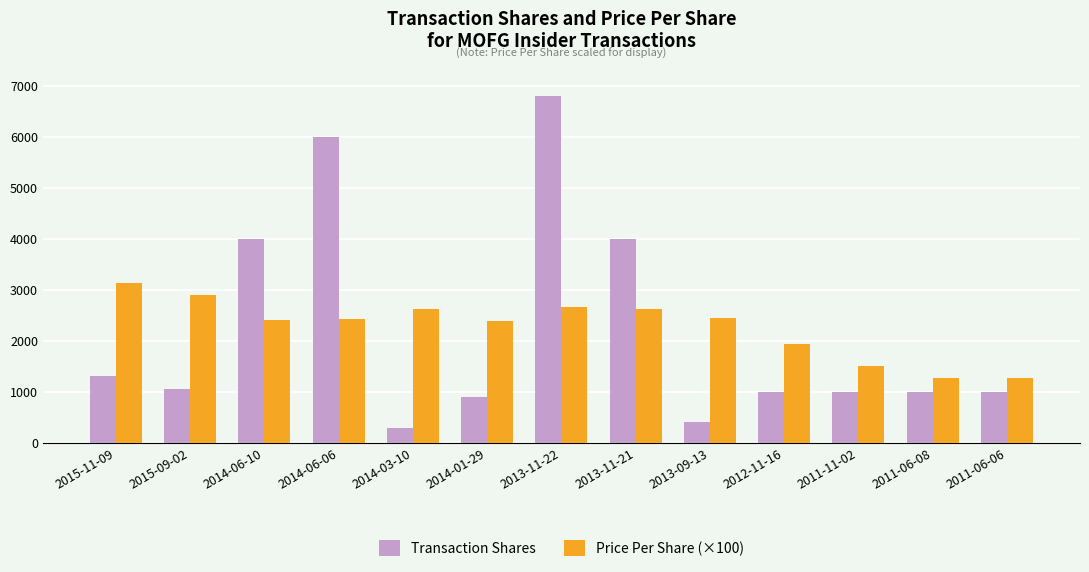

Which series has the widest spread of values?

Transaction Shares